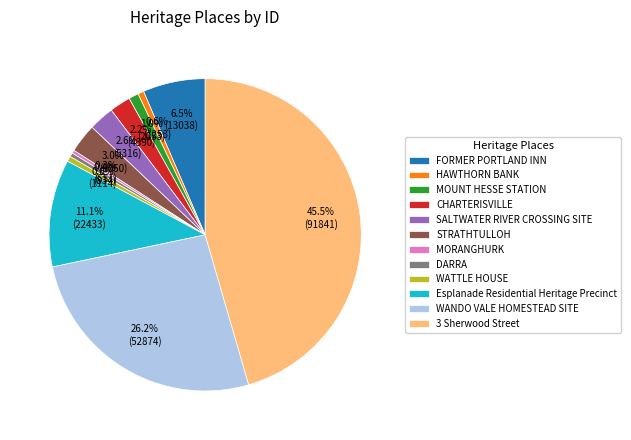

What percentage is NOT represented by DARRA?

99.6%